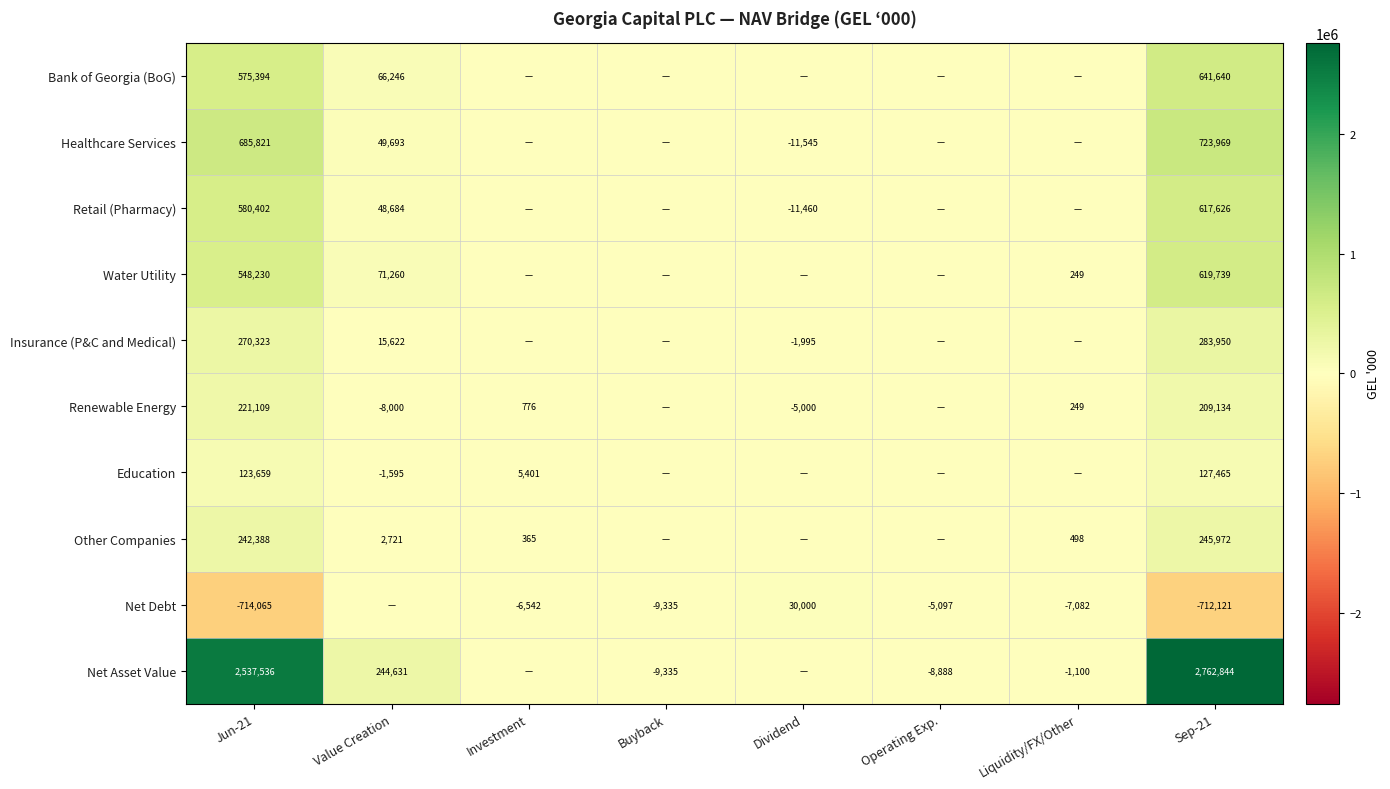

Is the value of Retail (Pharmacy) at Sep-21 greater than the value of Insurance (P&C and Medical) at Value Creation?

Yes